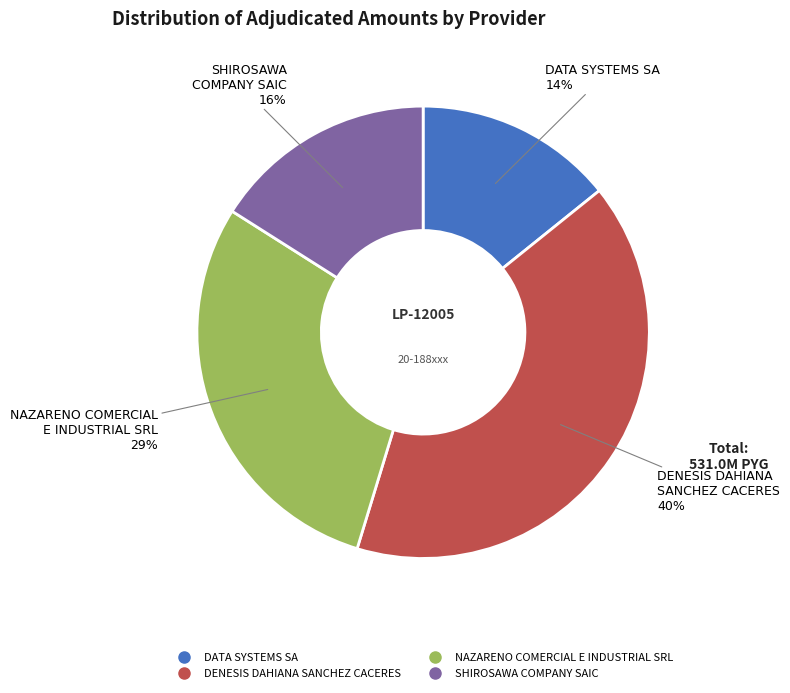

True or false: NAZARENO COMERCIAL E INDUSTRIAL SRL accounts for 15% of the total.

False